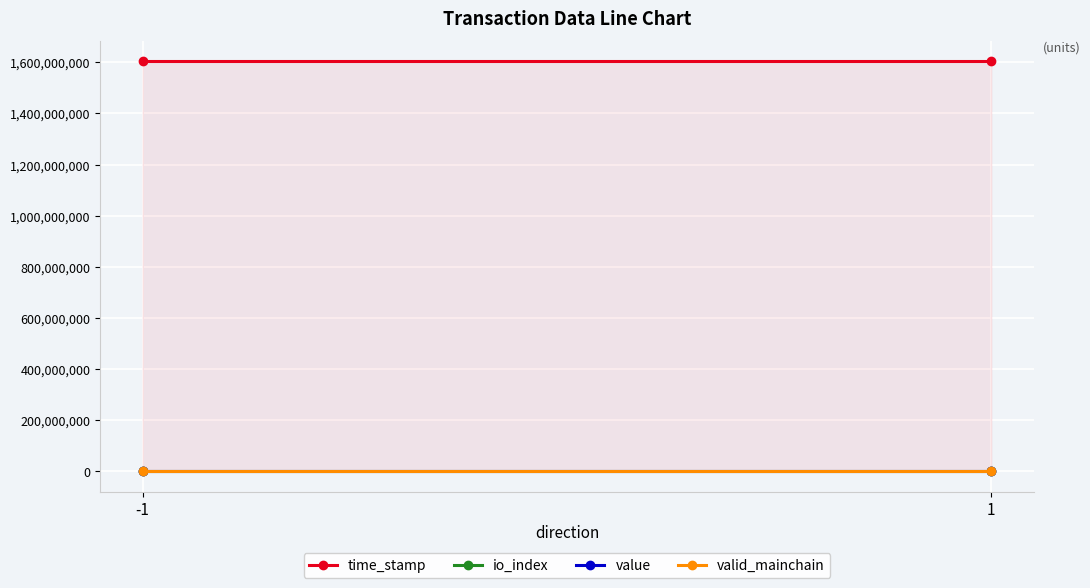

At how many categories does at least one series exceed 180670146?

2